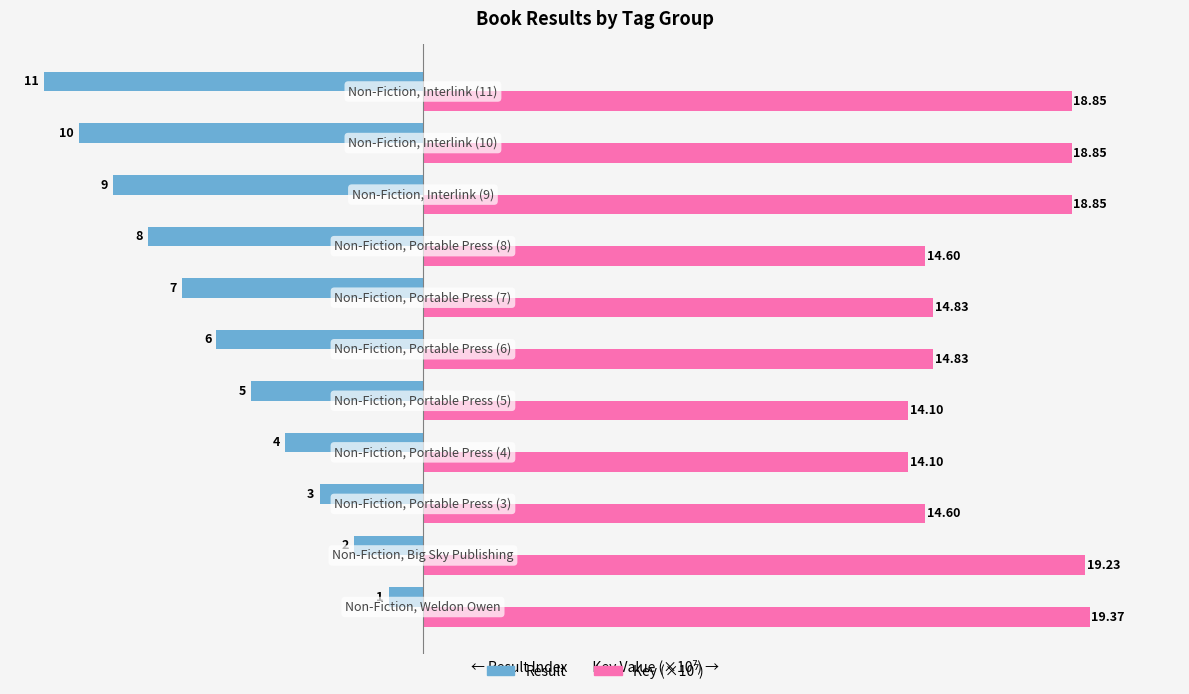

What is the average value of the Result series?

-6.0